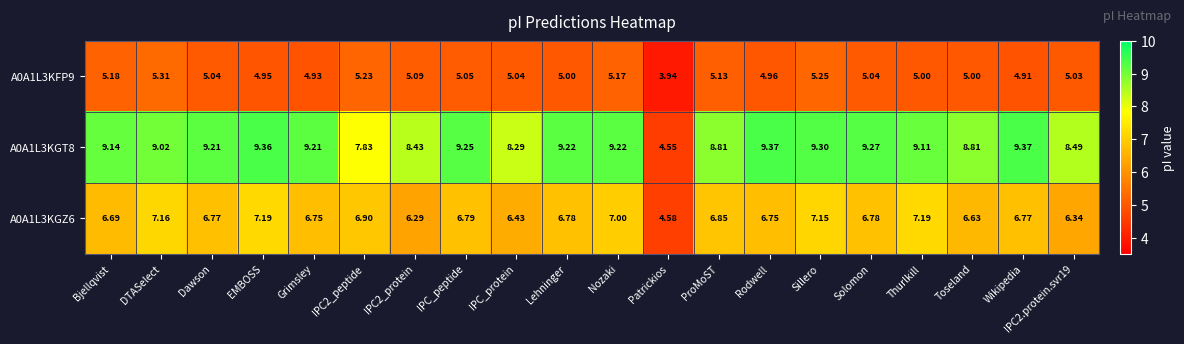

Count the number of categories in the chart.

20